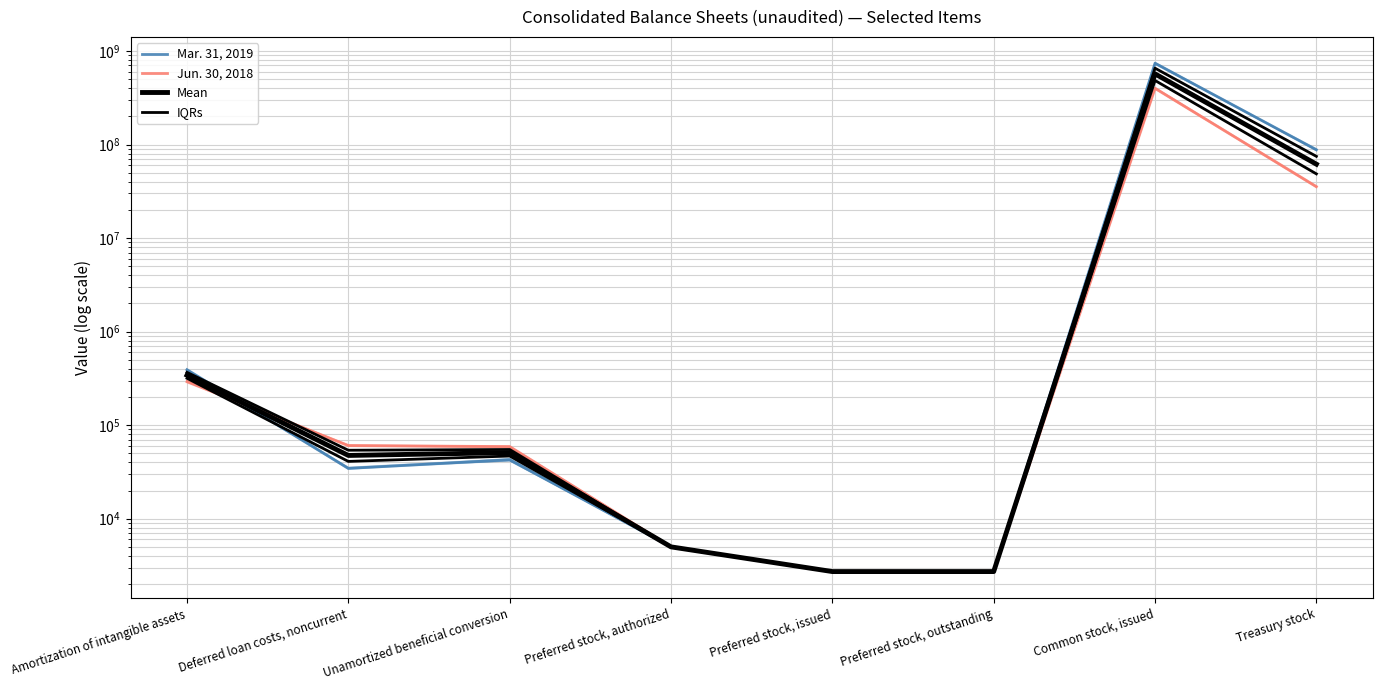

What position from the left is Unamortized beneficial conversion?

3